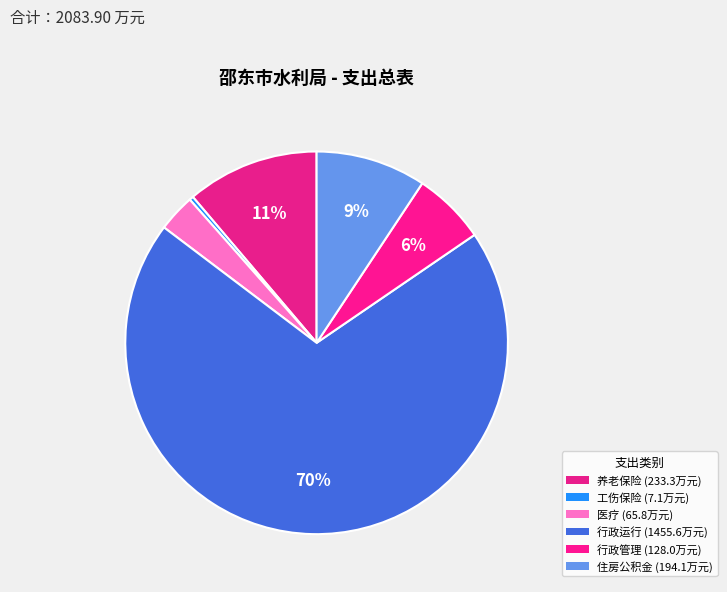

Rank the categories by value from lowest to highest.

财政对工伤保险基金的补助, 行政单位医疗, 一般行政管理事务, 住房公积金, 机关事业单位基本养老保险缴费支出, 行政运行